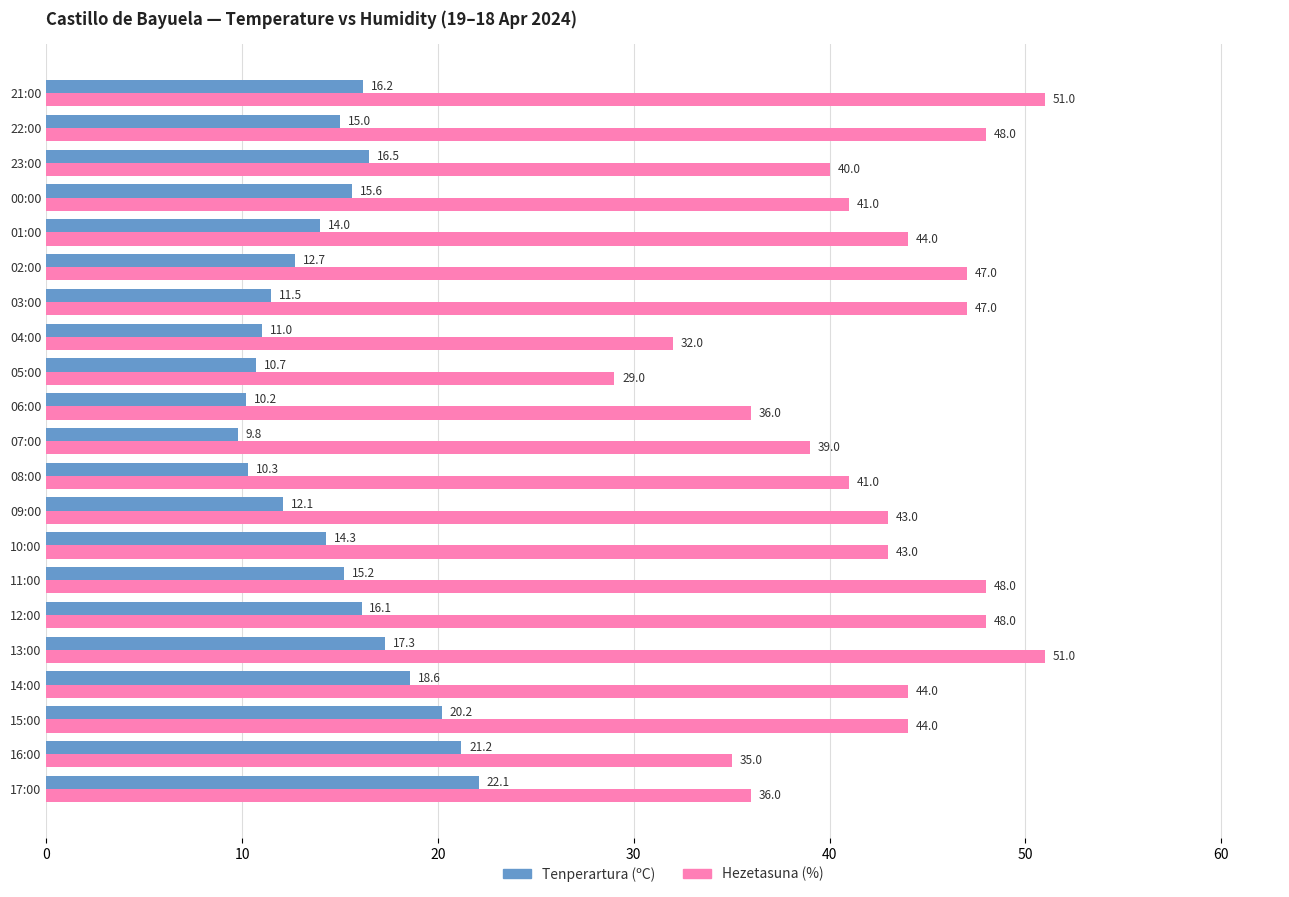

At 01:00, list the series in order from largest to smallest.

Hezetasuna (%), Tenperartura (ºC)